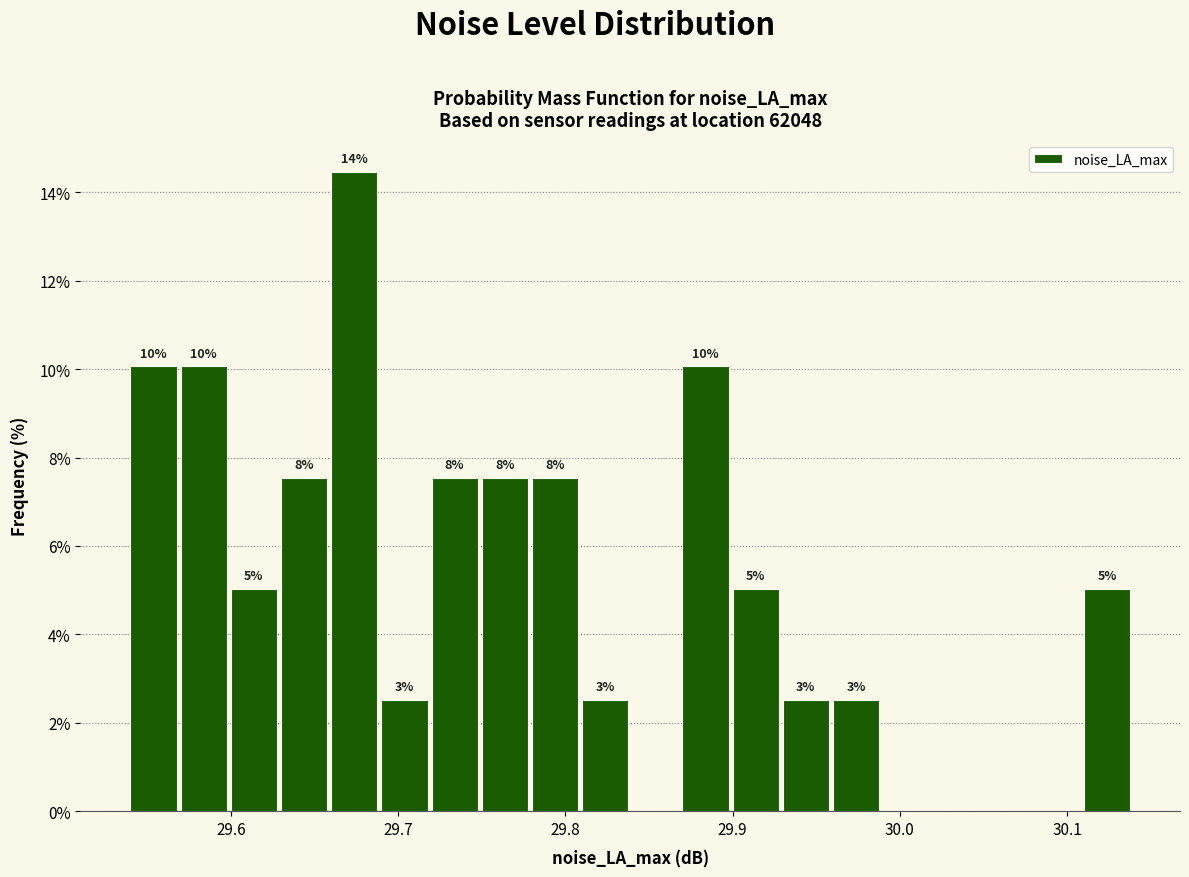

Read against the x-axis, roughly where is the centre of the tallest bar?

29.67